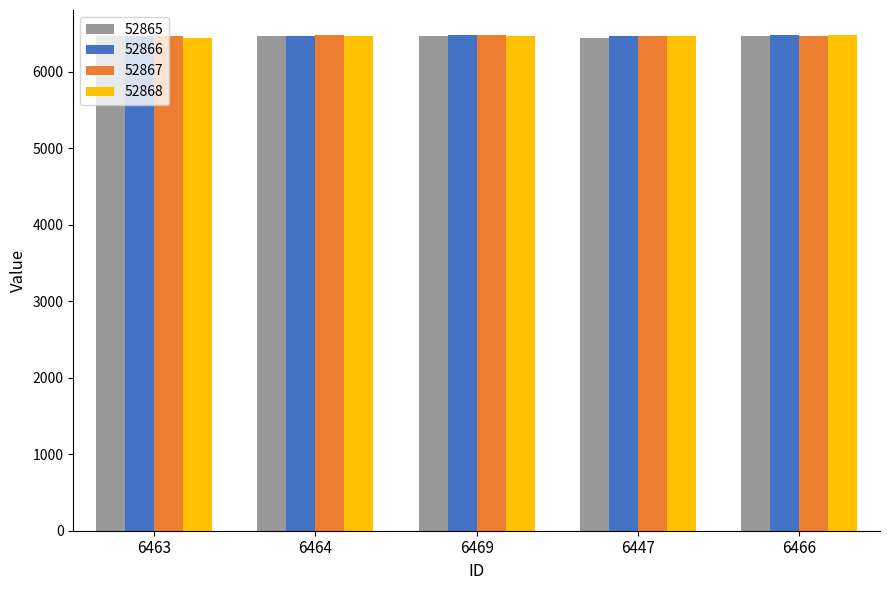

True or false: 52866 has a value of 6468 at 6463.

True